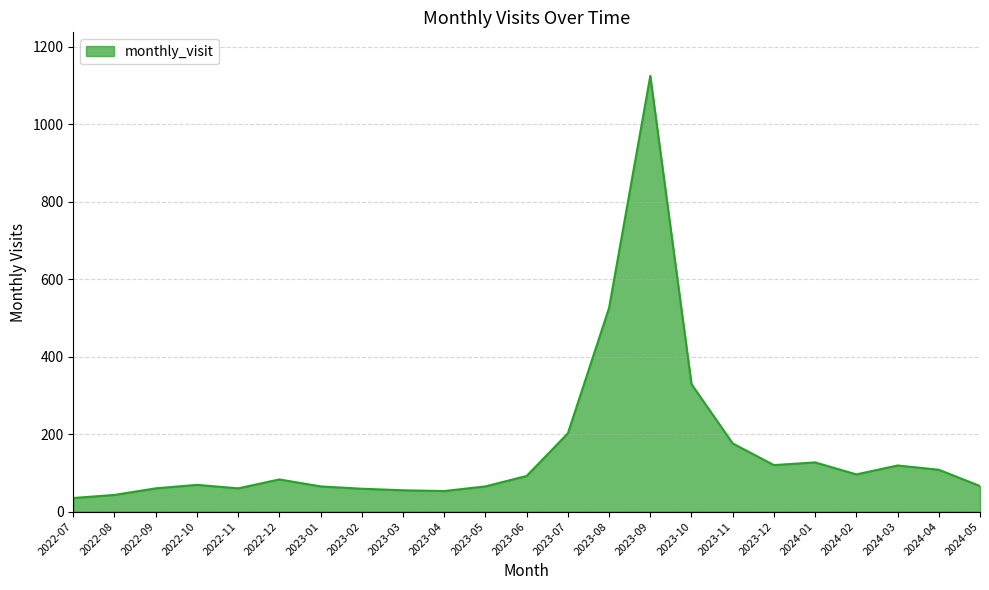

Which has a higher value, 2023-07 or 2023-11?

2023-07